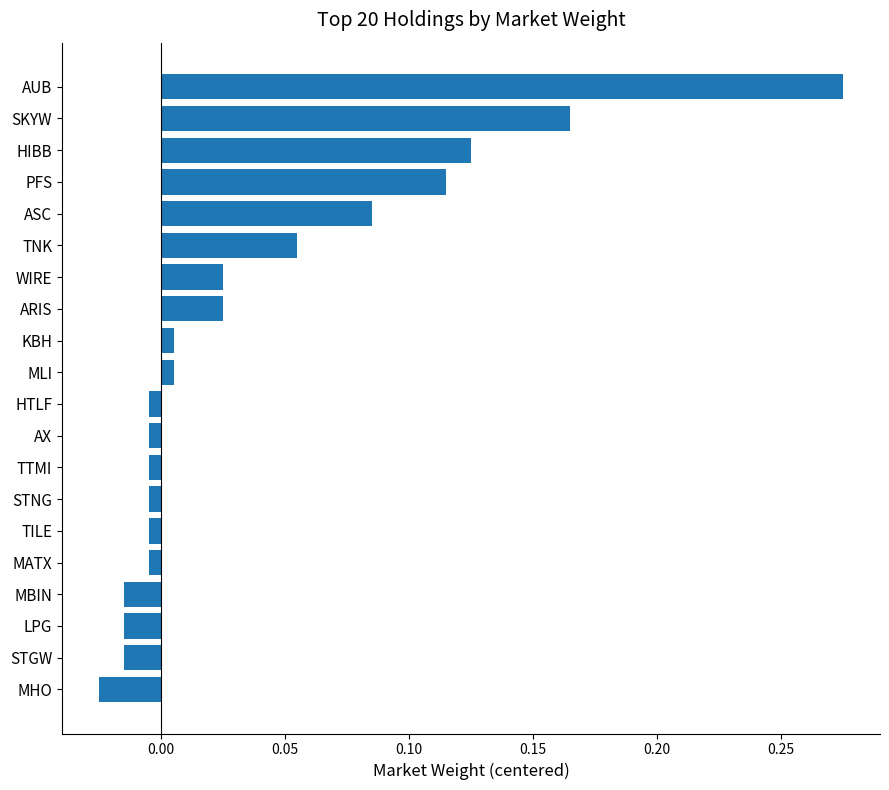

Count the number of values greater than 0.

10